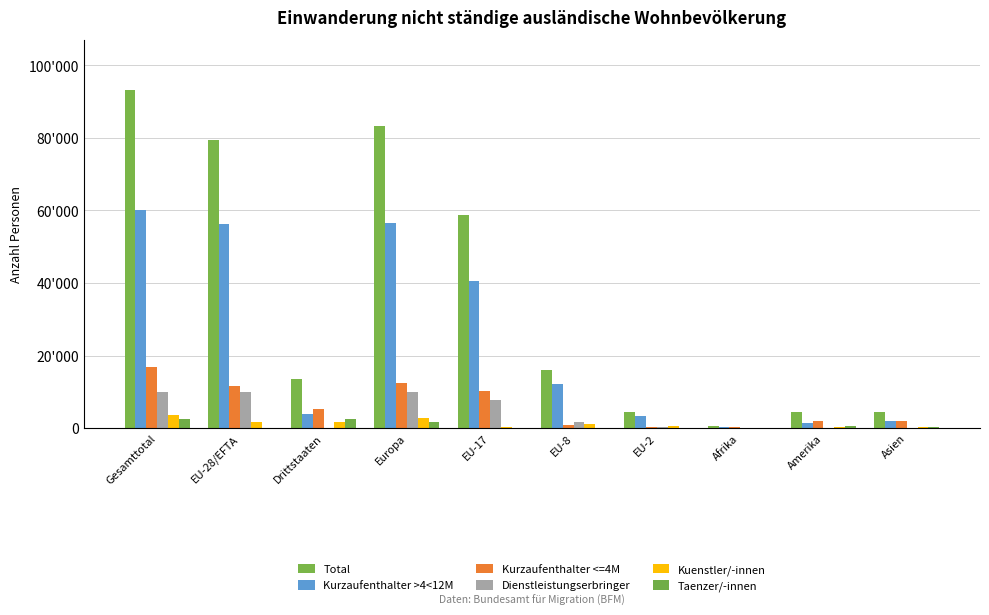

At how many categories does at least one series exceed 38327?

4